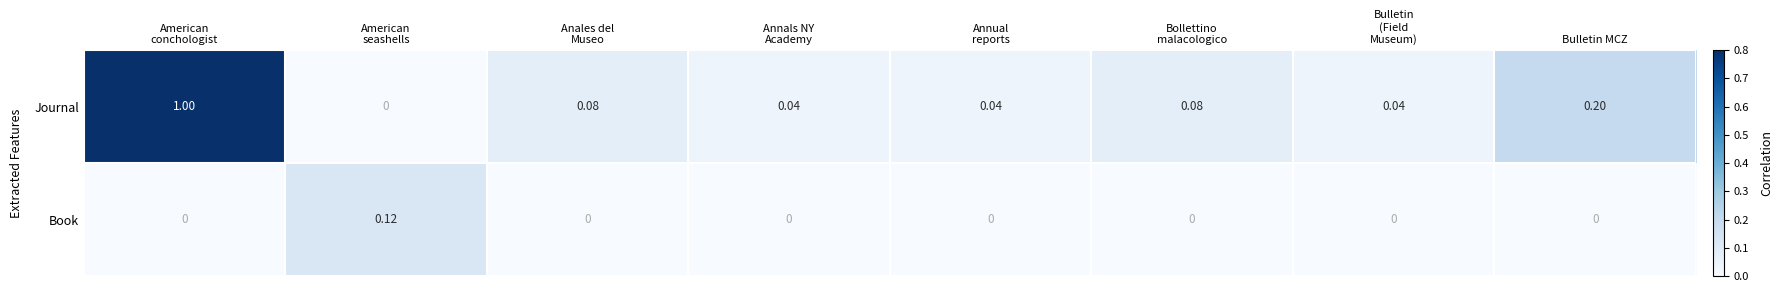

Which series has the largest total across all categories?

Journal